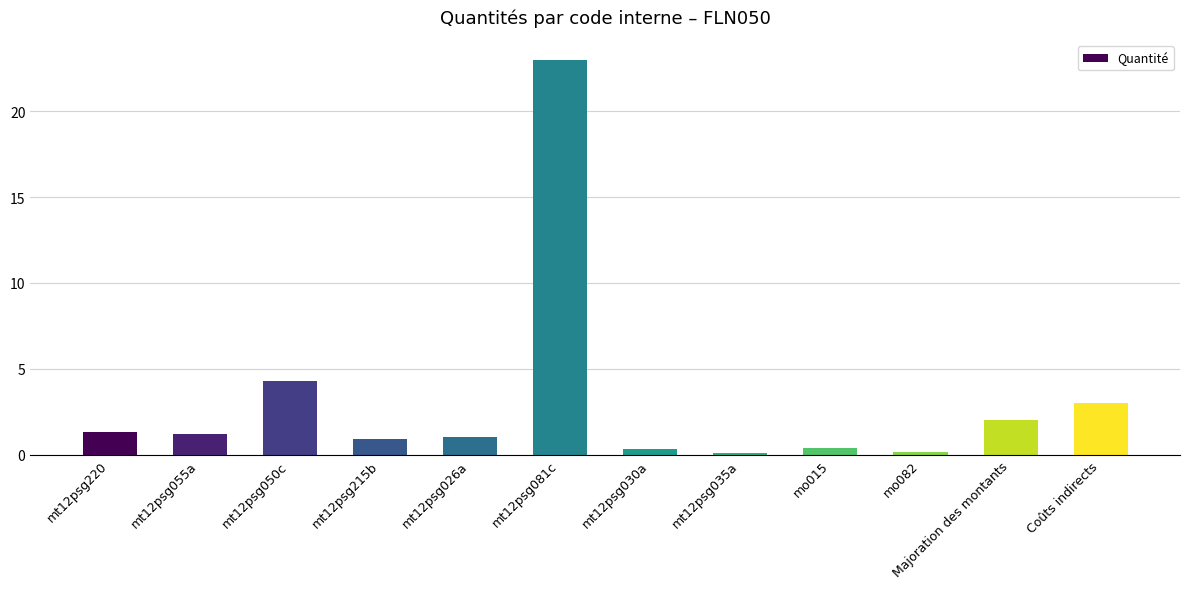

What is the greatest value displayed?

23.0